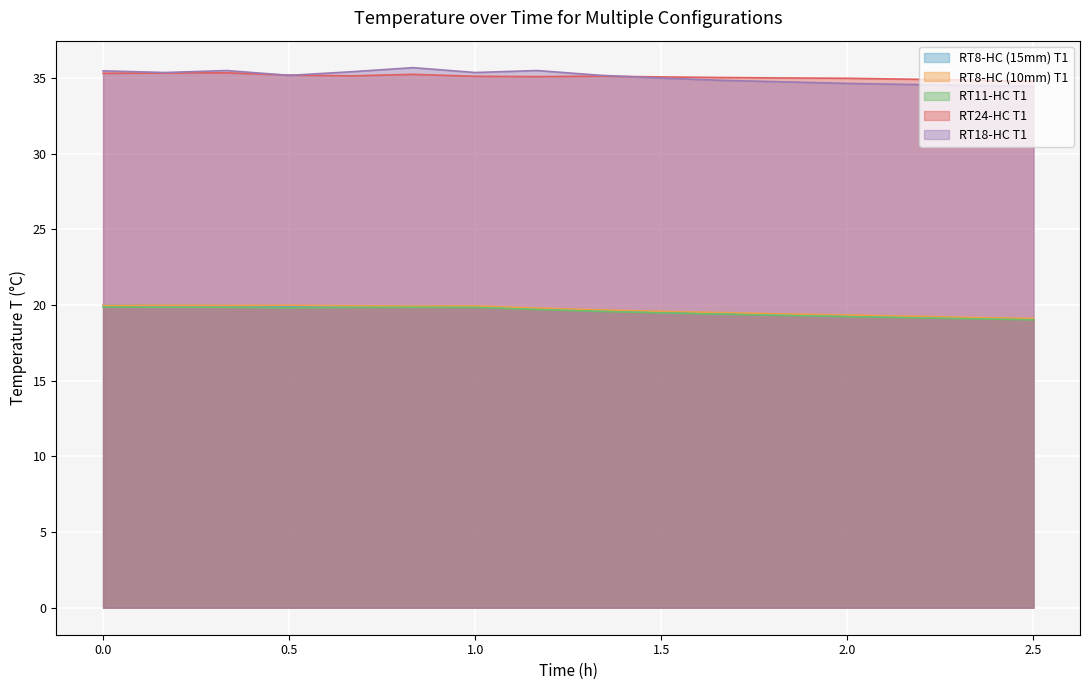

The value of RT8-HC (10mm) T1 at 1.5 is 19.6. True or false?

True